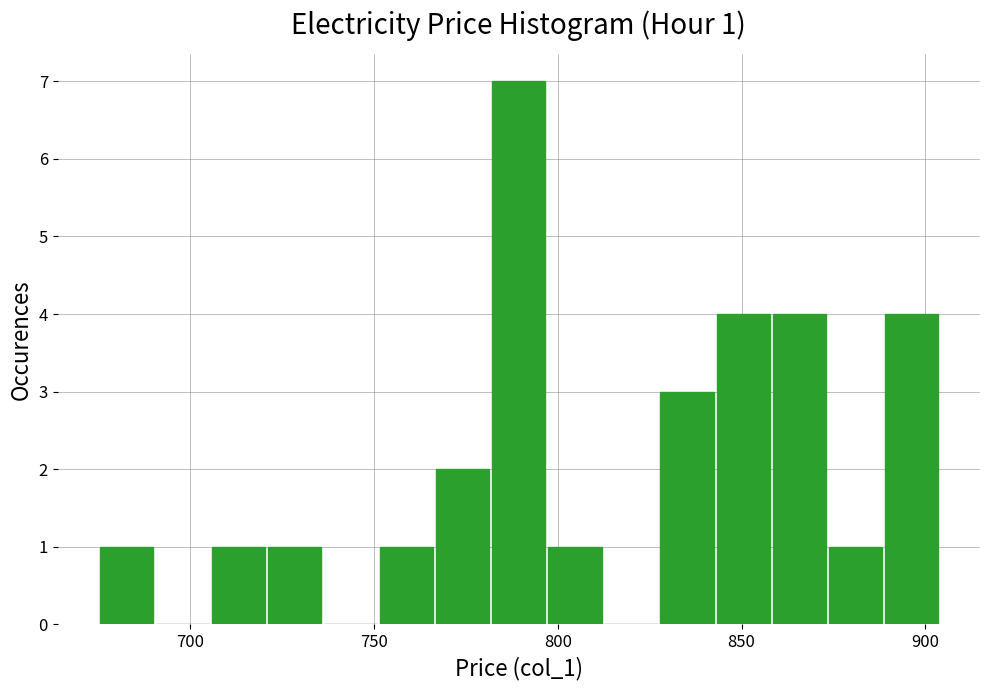

Read against the x-axis, roughly where is the centre of the tallest bar?

790